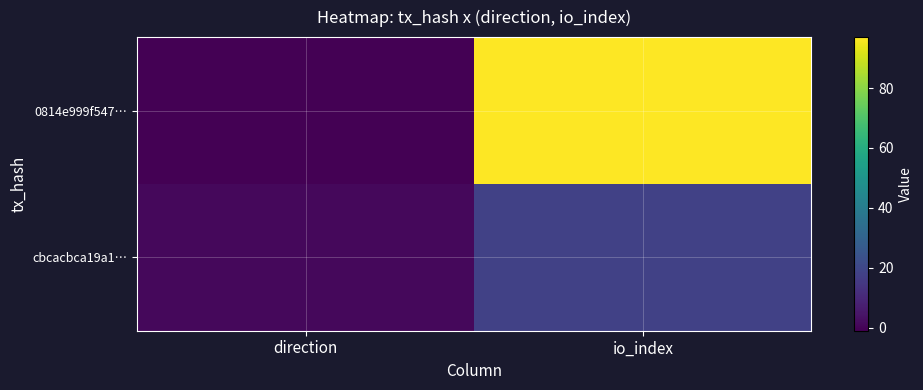

Which series has the largest total across all categories?

0814e999f547…